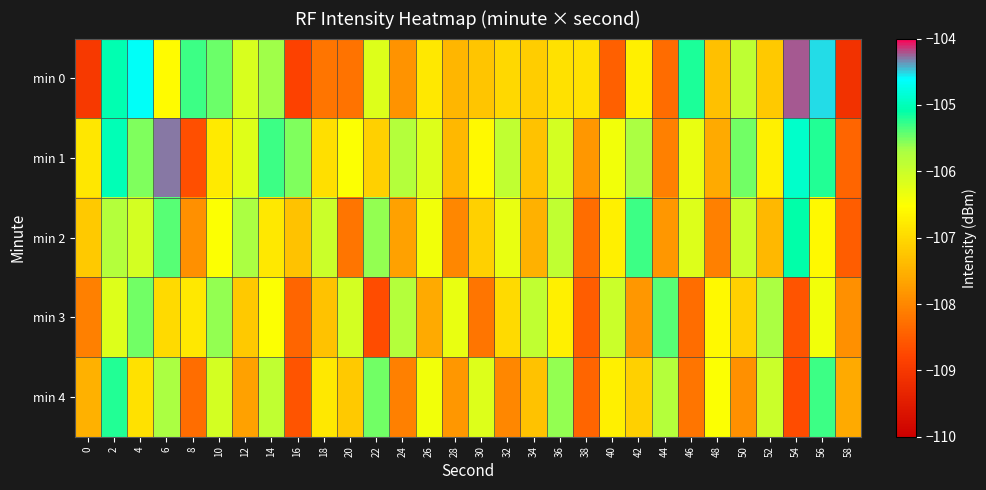

Which label corresponds to the largest value in the chart?

54